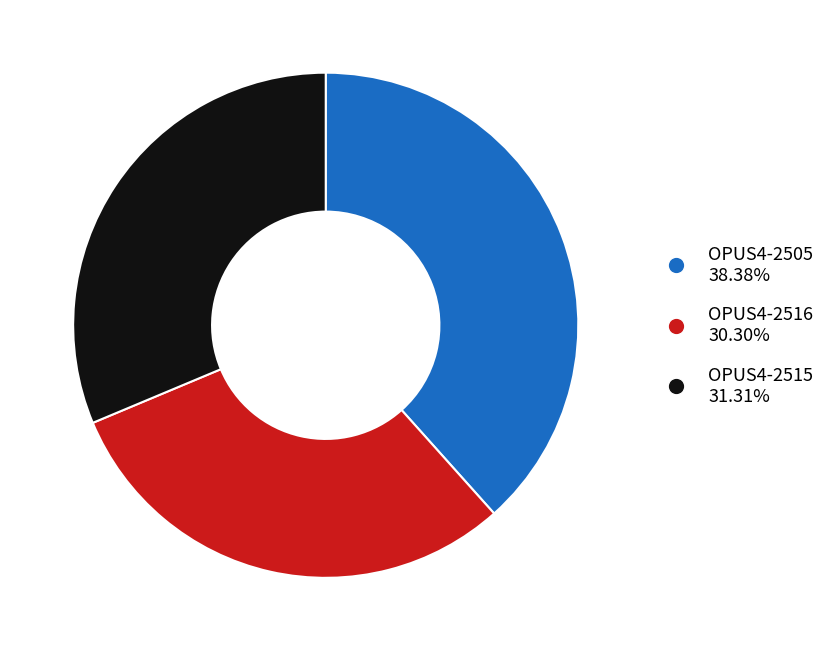

Approximately how many times larger is the value at OPUS4-2515 compared to OPUS4-2505?

0.8